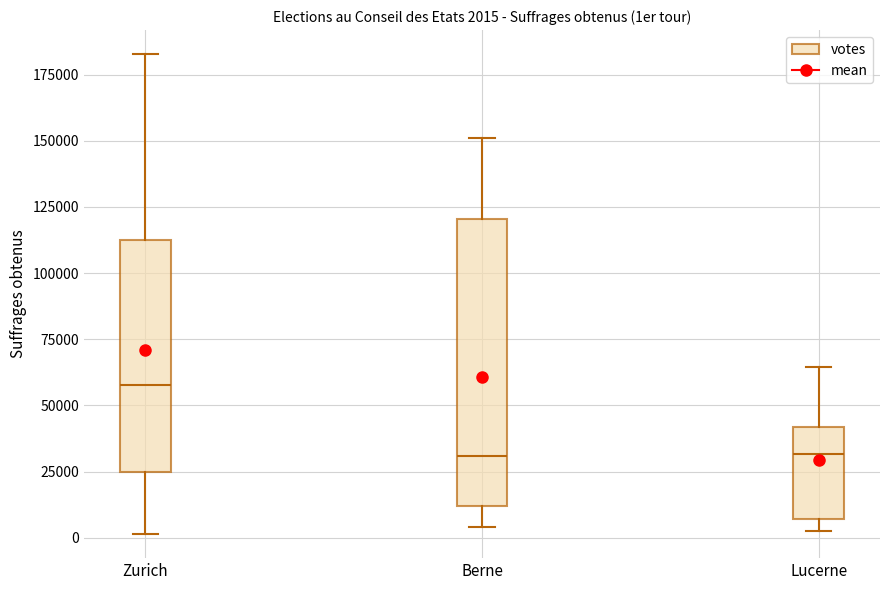

Which box is the tallest, from its lower edge to its upper edge?

Berne